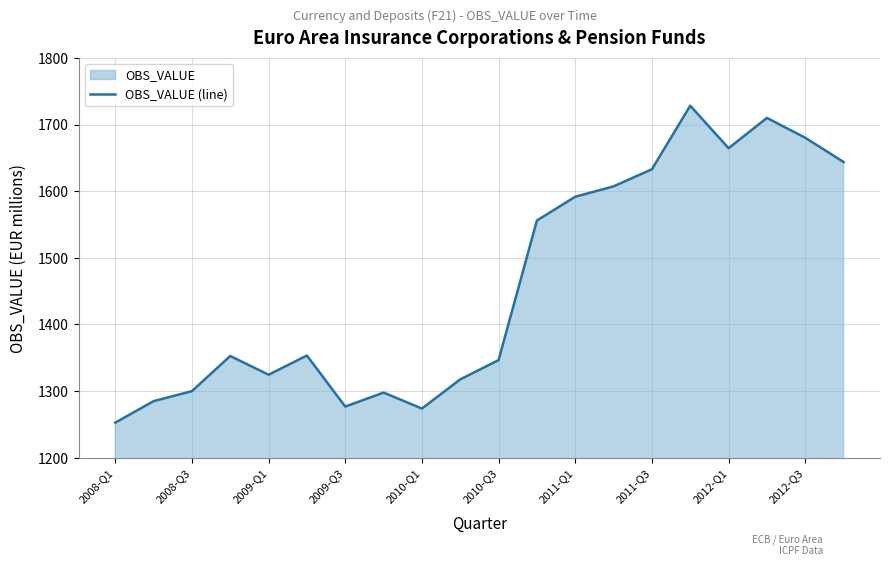

What is the difference between the maximum and minimum values?

475.5